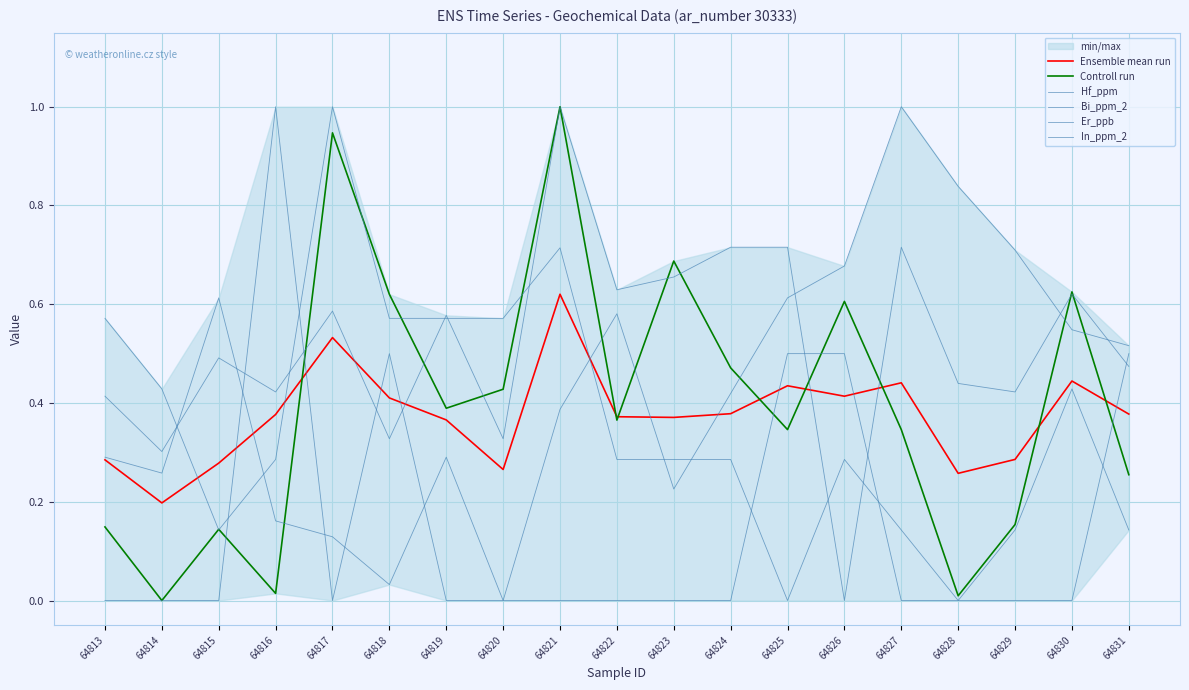

What is the average value of the Hf_ppm series?

0.4